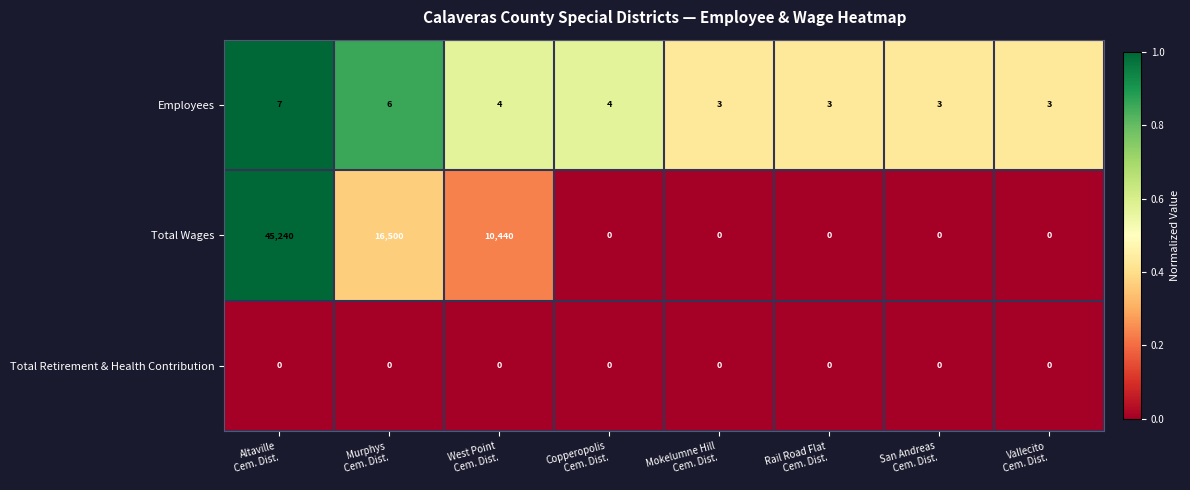

Reading left to right, transcribe all the data shown in this chart.

Employees: 7	6	4	4	3	3	3	3
Total Wages: 45240	16500	10440	0	0	0	0	0
Total Retirement & Health Contribution: 0	0	0	0	0	0	0	0